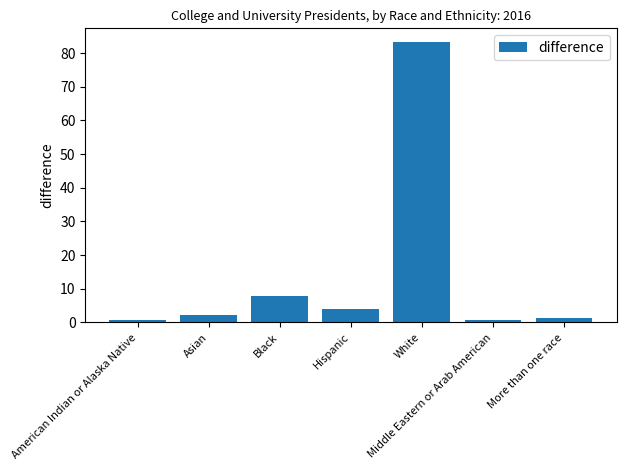

The value at Hispanic is 6.6. True or false?

False